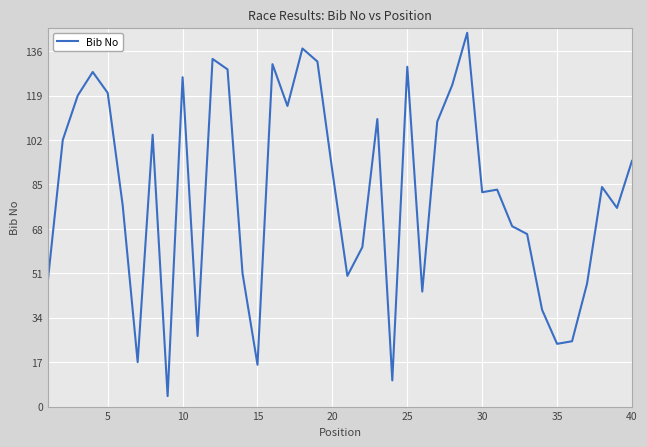

What is the difference between the maximum and minimum values?

139